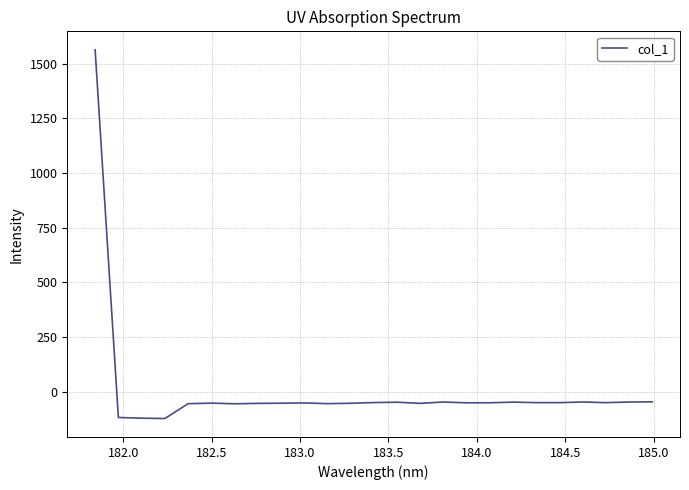

What is the average value?

4.7